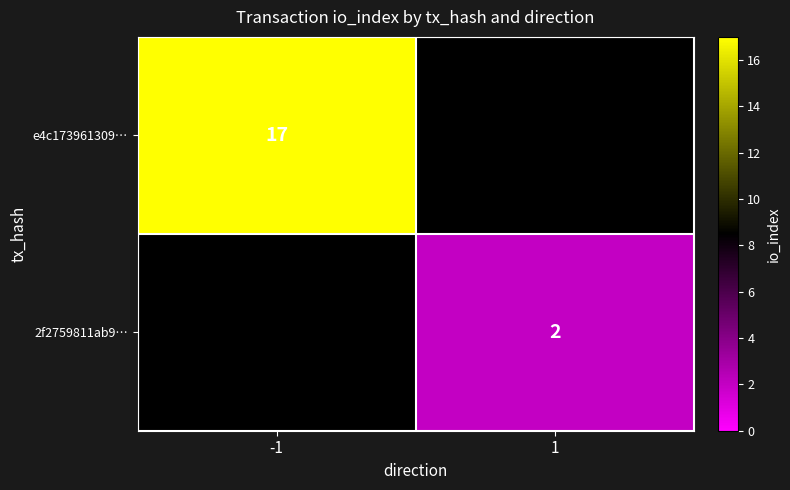

Is the value of e4c173961309… at -1 greater than the value of 2f2759811ab9… at 1?

Yes